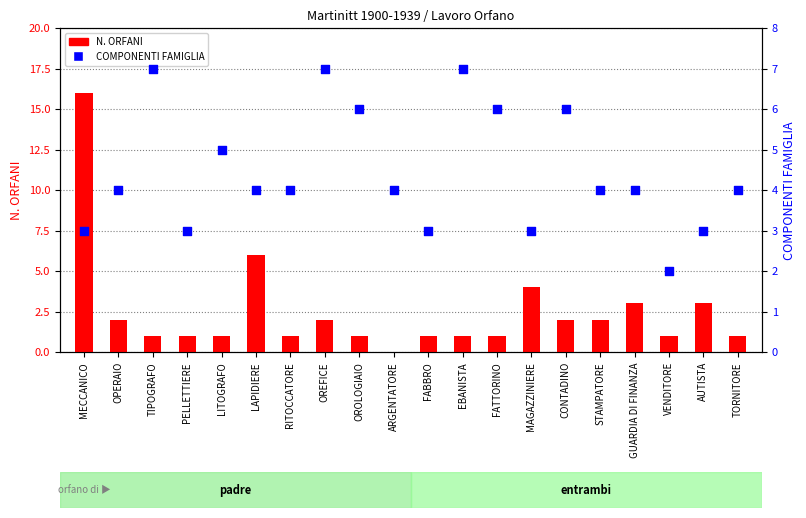

What are all the series names shown in the legend?

N. ORFANI, COMPONENTI FAMIGLIA